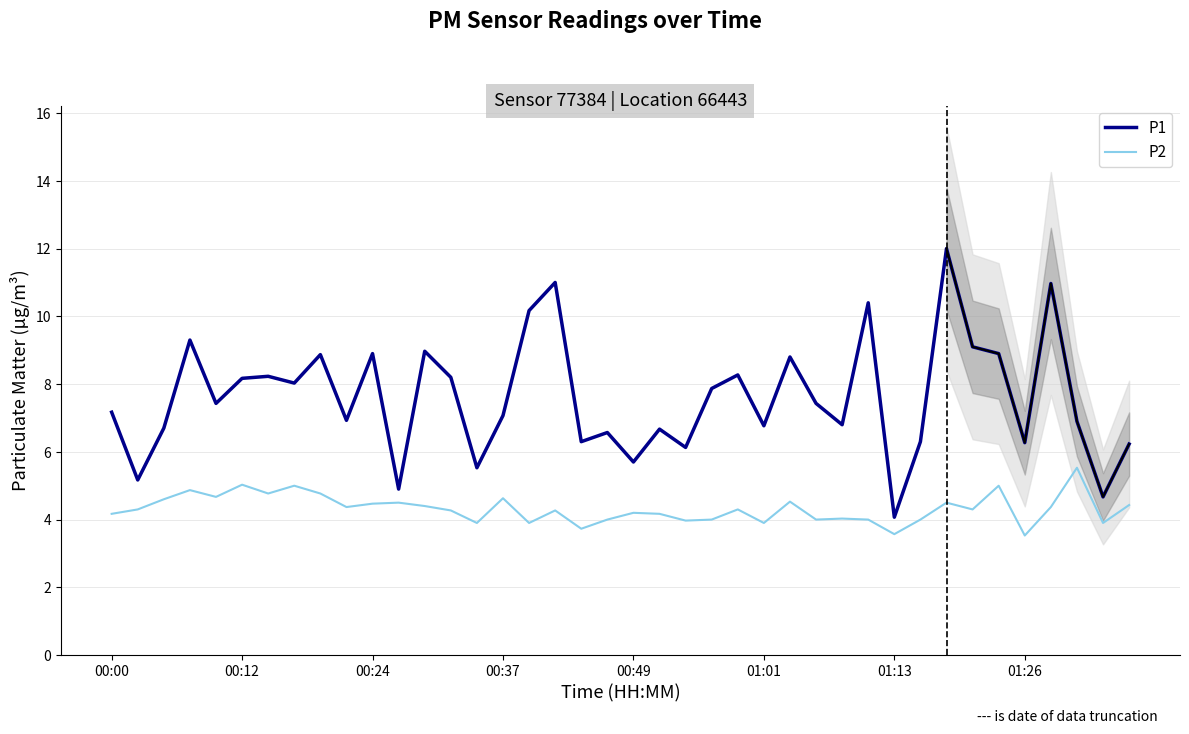

The value of P2 at 01:01 is 2.2. True or false?

False